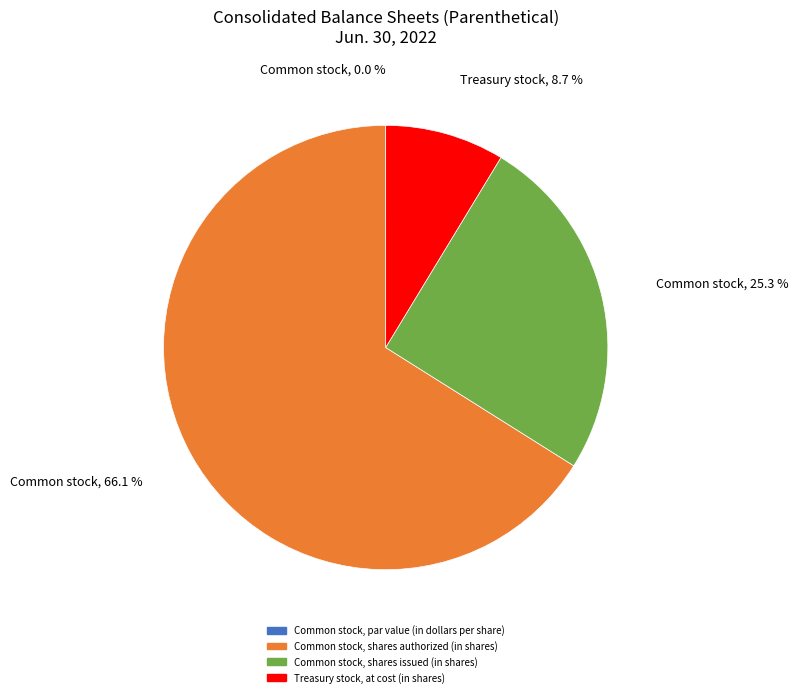

Which slice represents more than half of the pie?

Common stock, shares authorized (in shares)